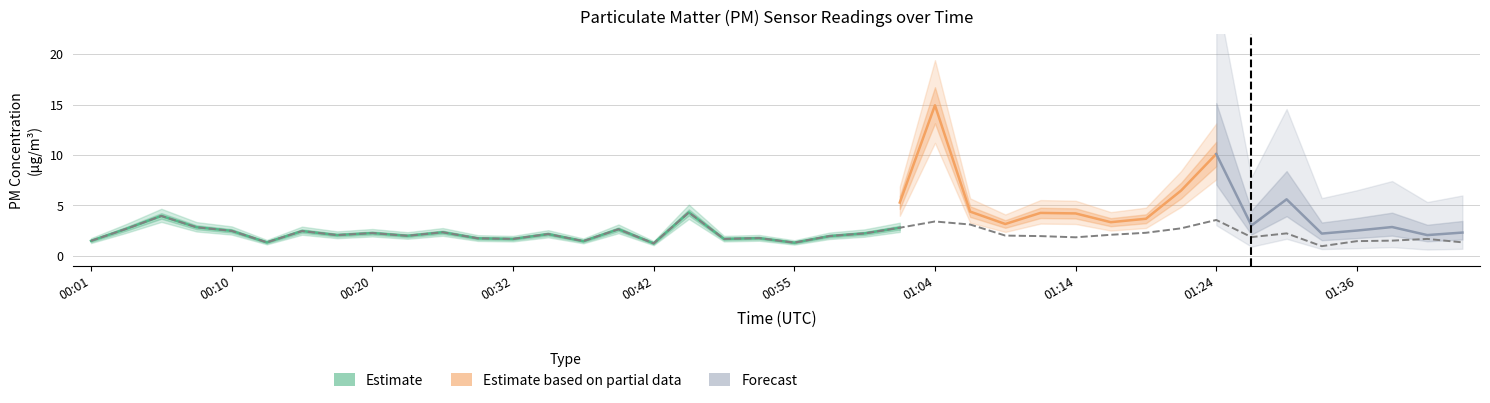

True or false: the data shows 1.2 at 00:42.

True